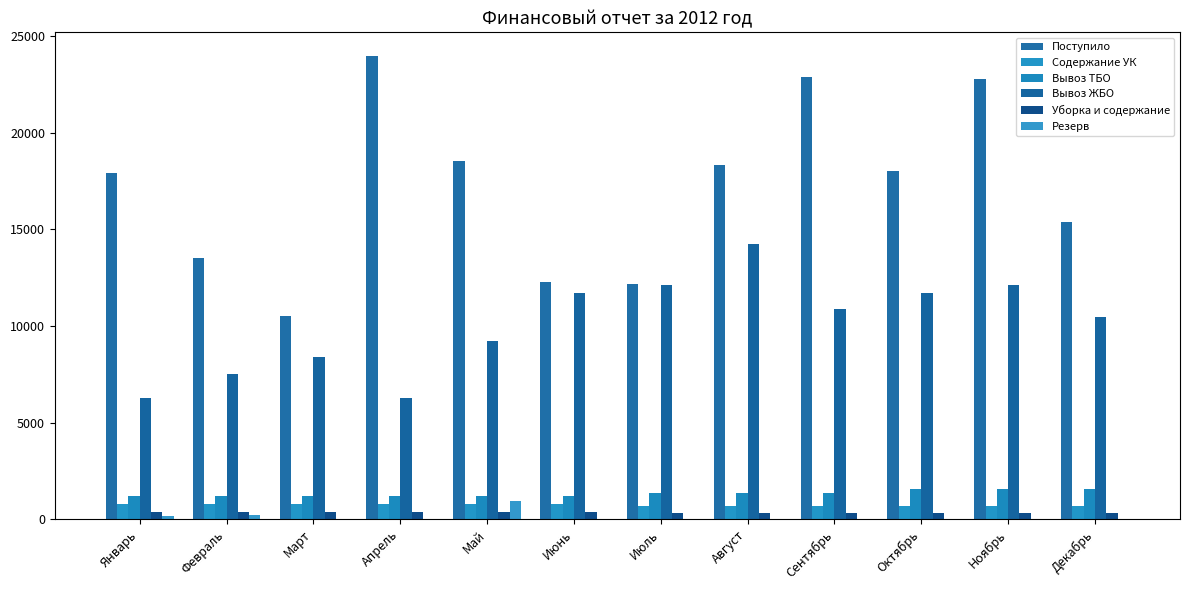

At which category does the chart reach its minimum across all series?

Март